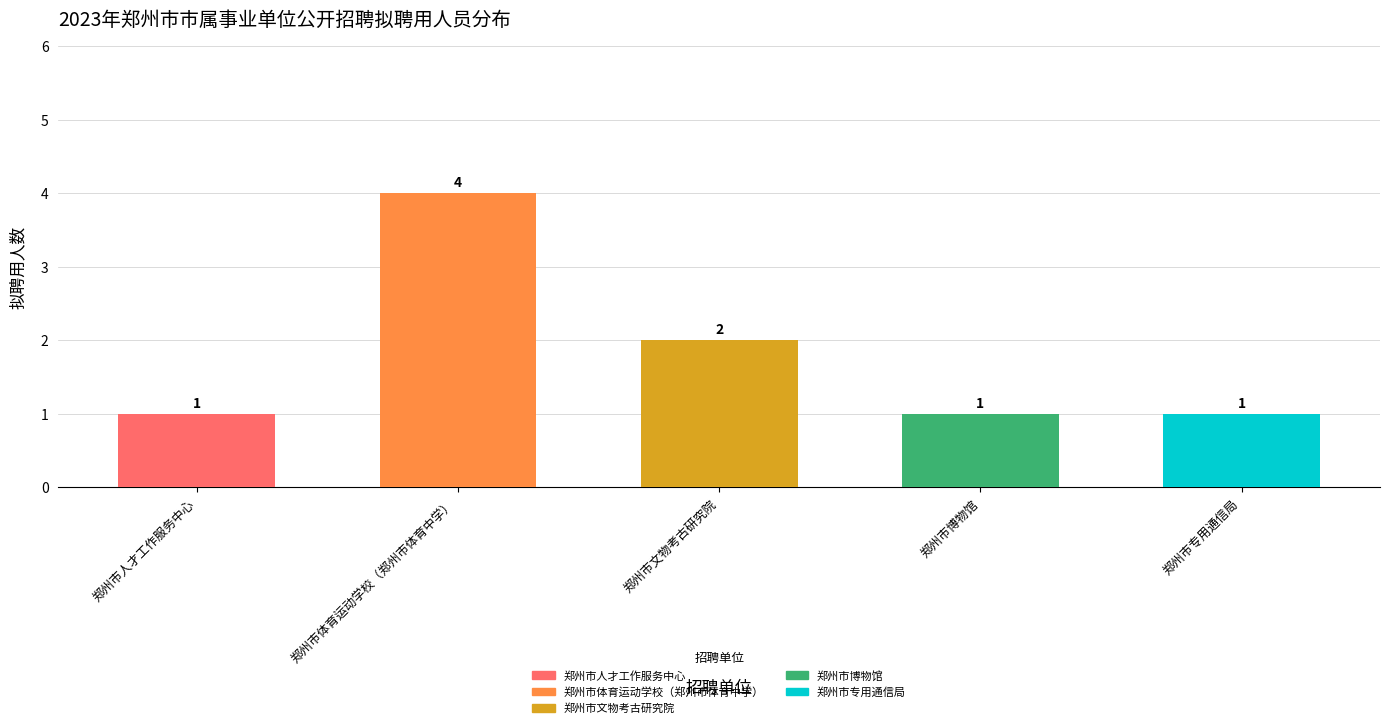

Read the value at 郑州市人才工作服务中心.

1